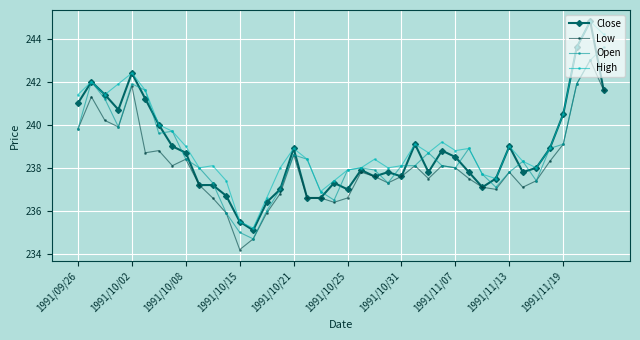

True or false: High has more than 0 points higher than both neighbors.

True